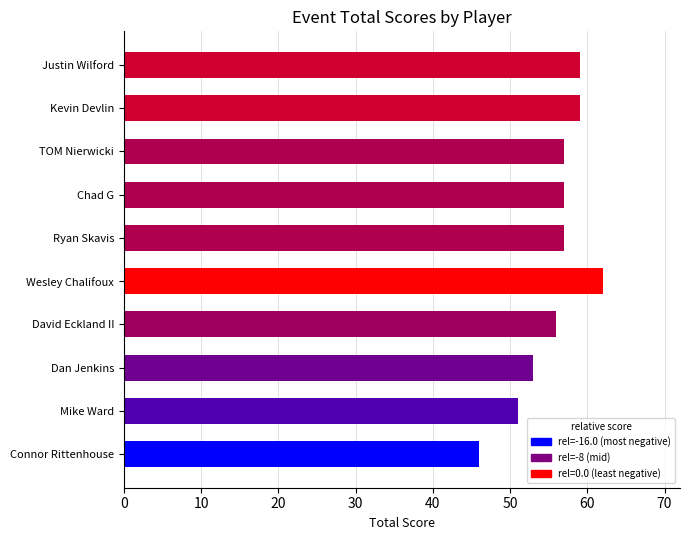

What value does the data have at Ryan Skavis, to the nearest 5?

55